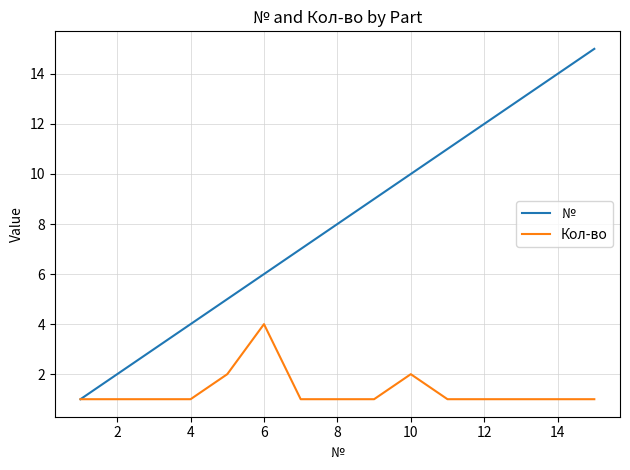

Rank the series by their maximum value, from lowest to highest.

Кол-во, №